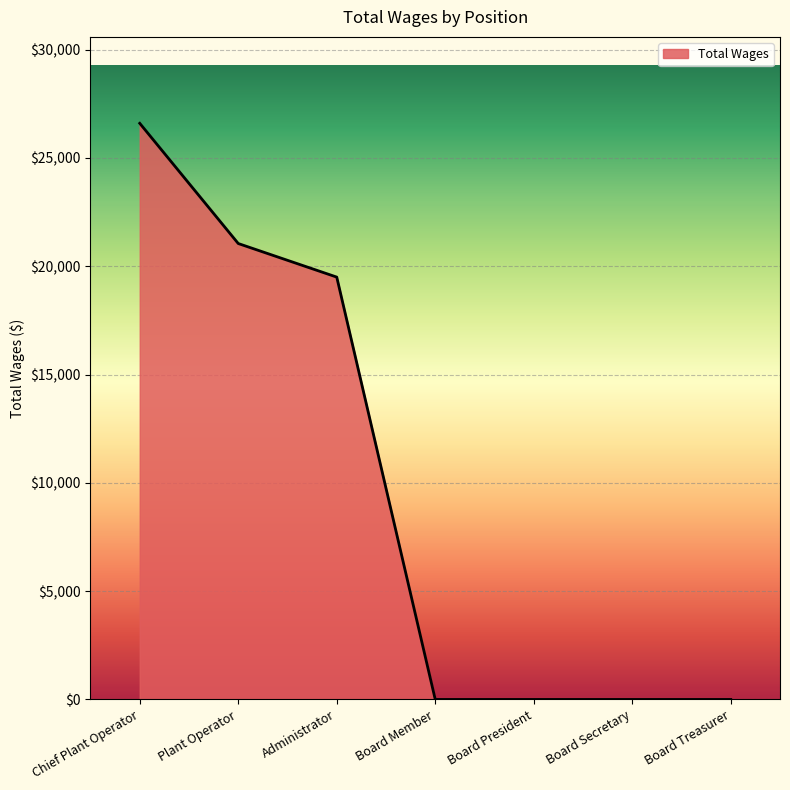

Between Administrator and Plant Operator, which is larger?

Plant Operator